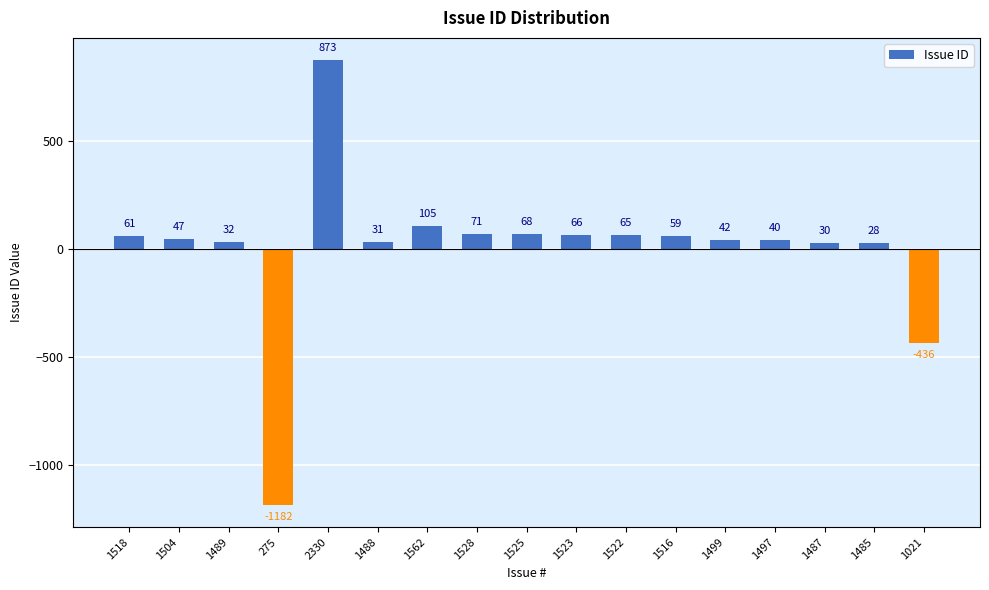

Rank the categories by value from highest to lowest.

2330, 1562, 1528, 1525, 1523, 1522, 1518, 1516, 1504, 1499, 1497, 1489, 1488, 1487, 1485, 1021, 275